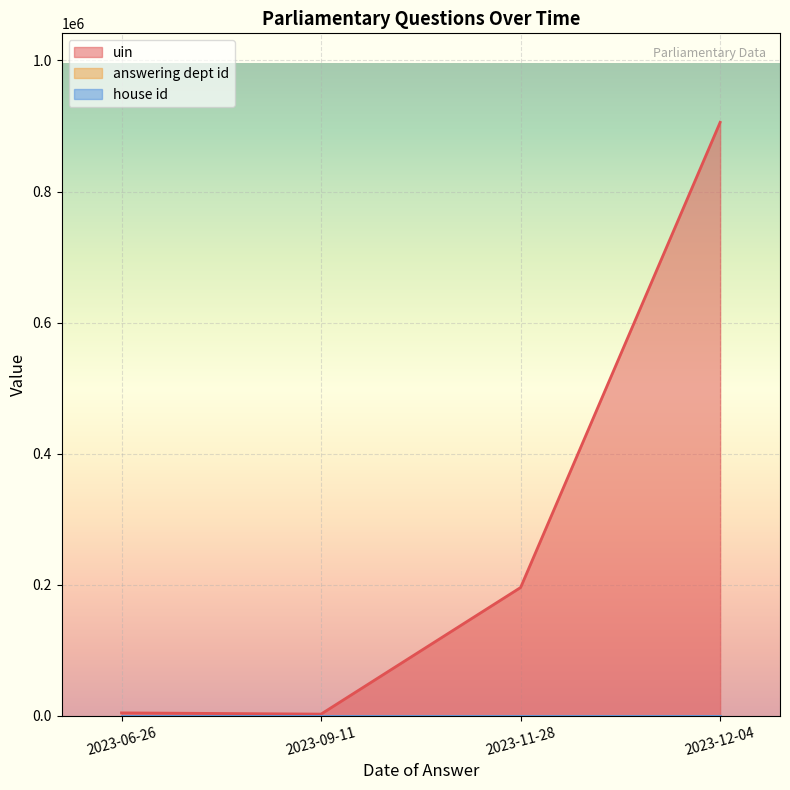

Which series has the largest total across all categories?

uin